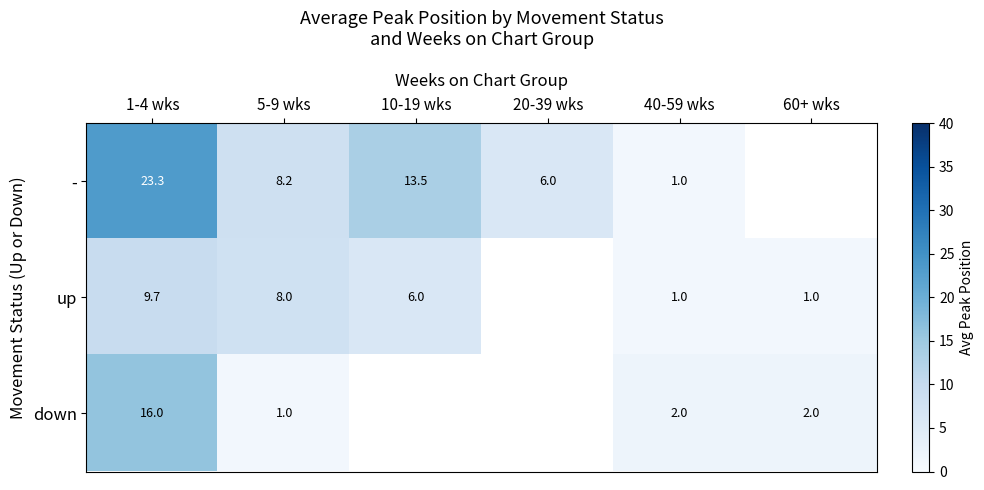

How many values in up are above zero?

5